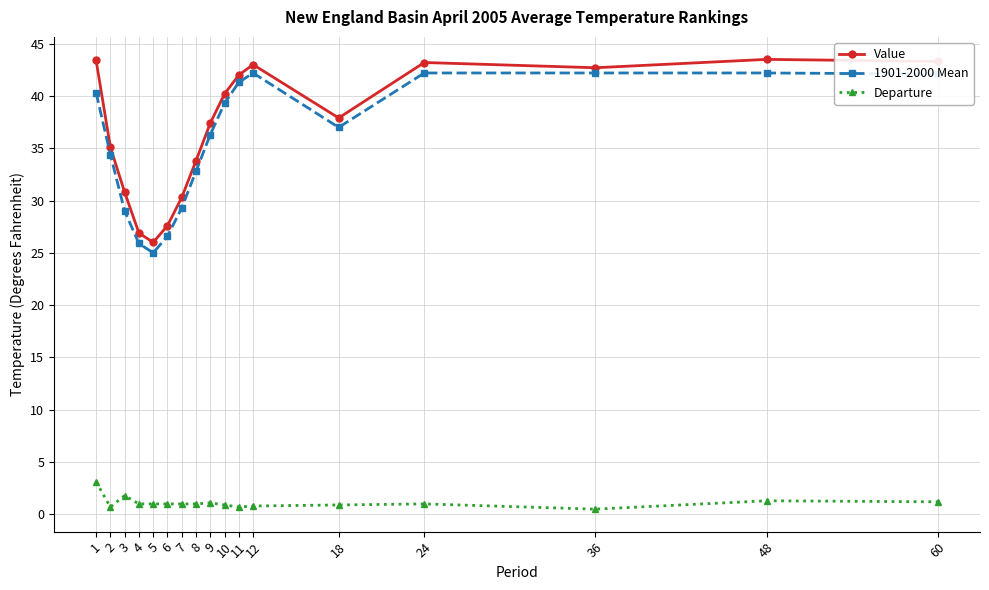

Where is the first local minimum for Departure?

2